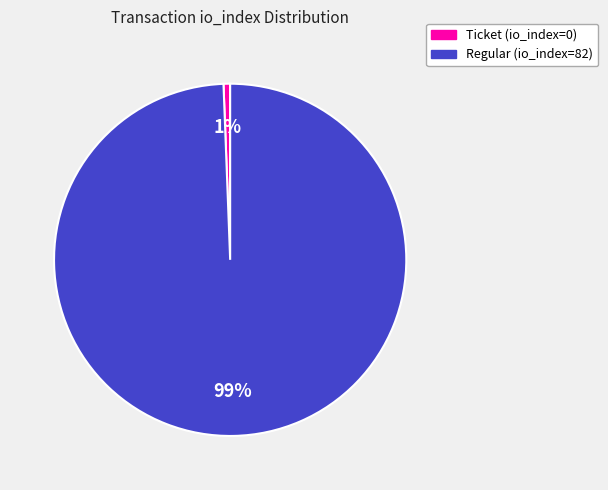

Is it true that Regular (io_index=82) is 90% of the pie?

False